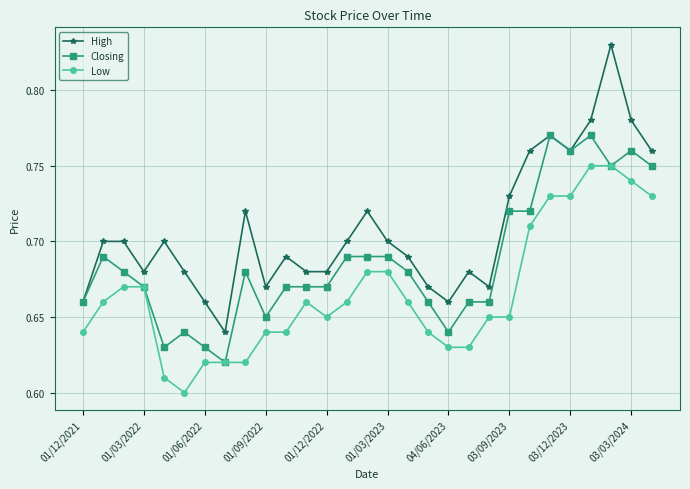

Count the High values in the range 0 to 1.

29